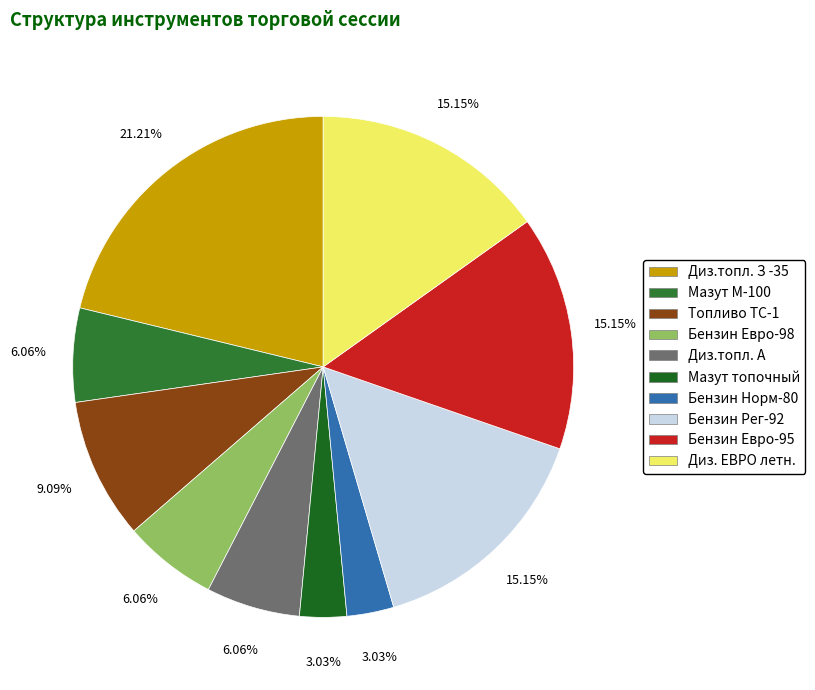

Count the number of slices in the pie.

10